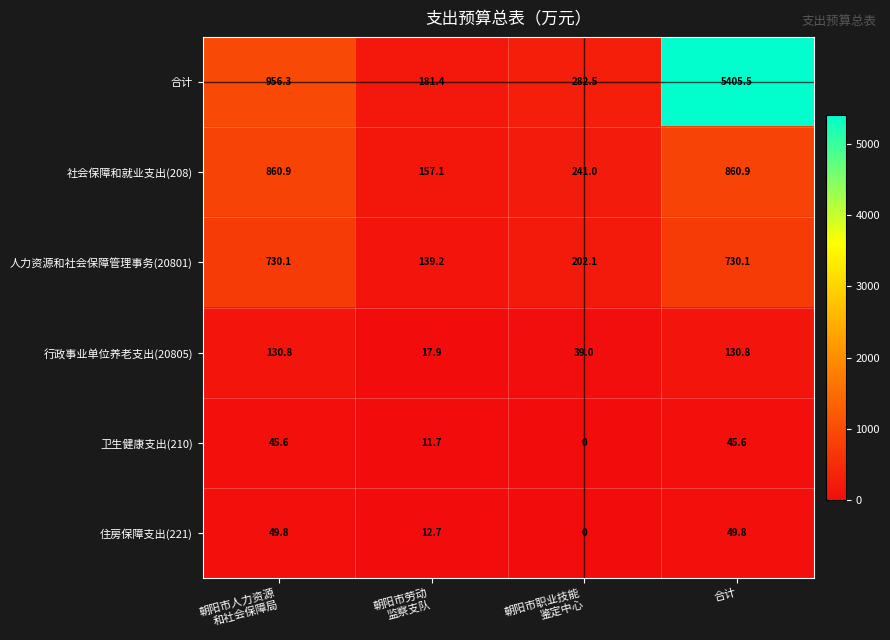

At which category is the sum across all series the highest?

合计